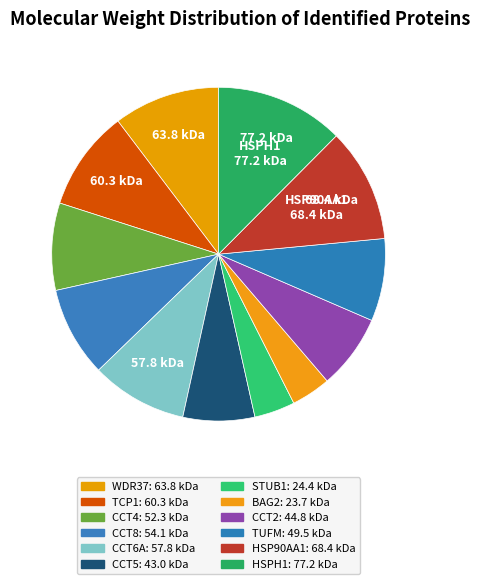

Which slice is the smallest?

BAG2